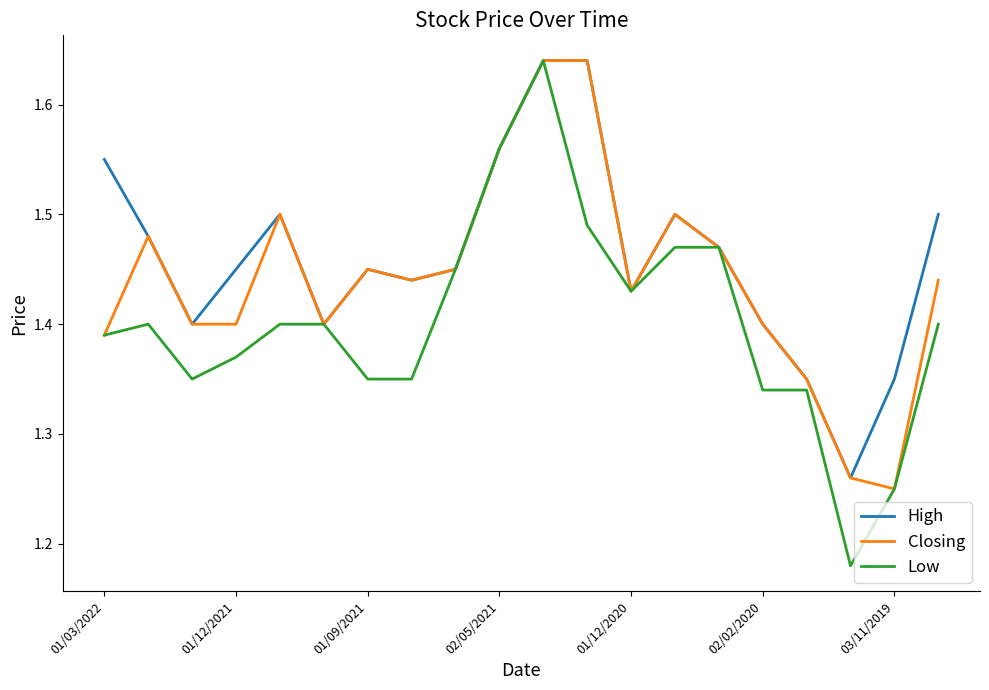

Rank the series by their average value, from highest to lowest.

High, Closing, Low